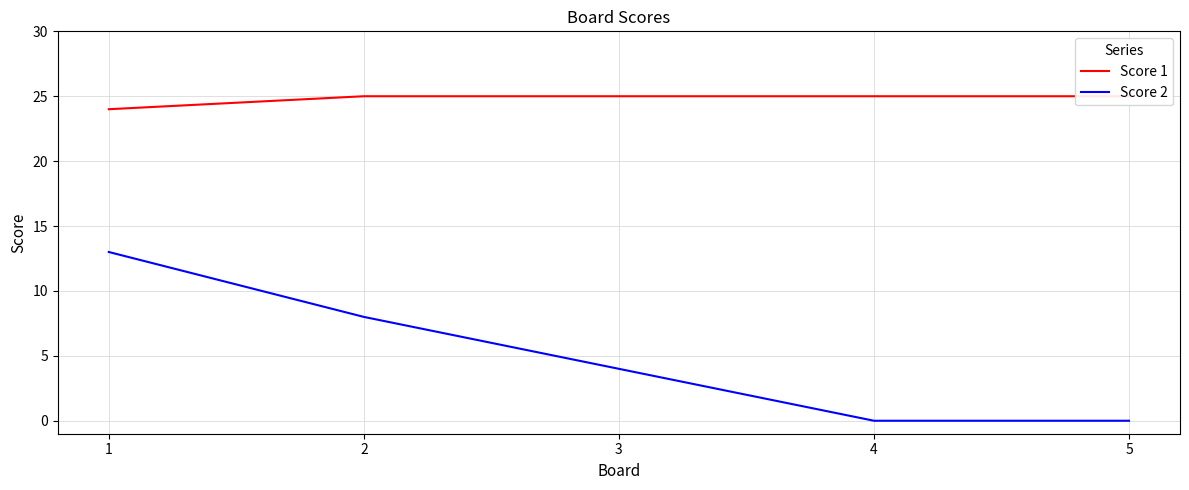

The Score 1 series shows 14 at 3. True or false?

False